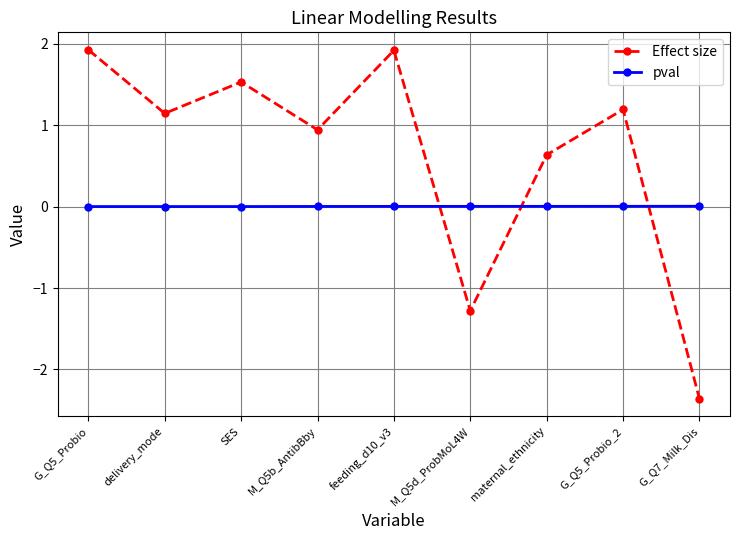

True or false: pval has a value of 0.0 at feeding_d10_v3.

True